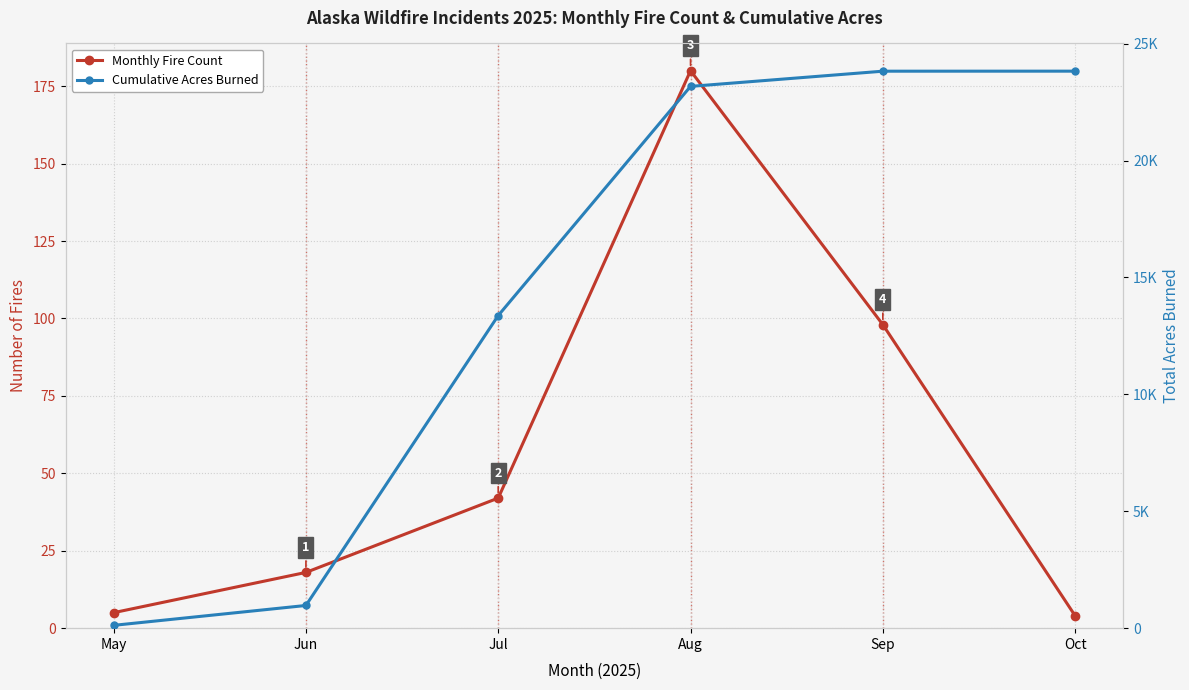

What is the value of the Monthly Fire Count point at the 5th from the left?

98.0